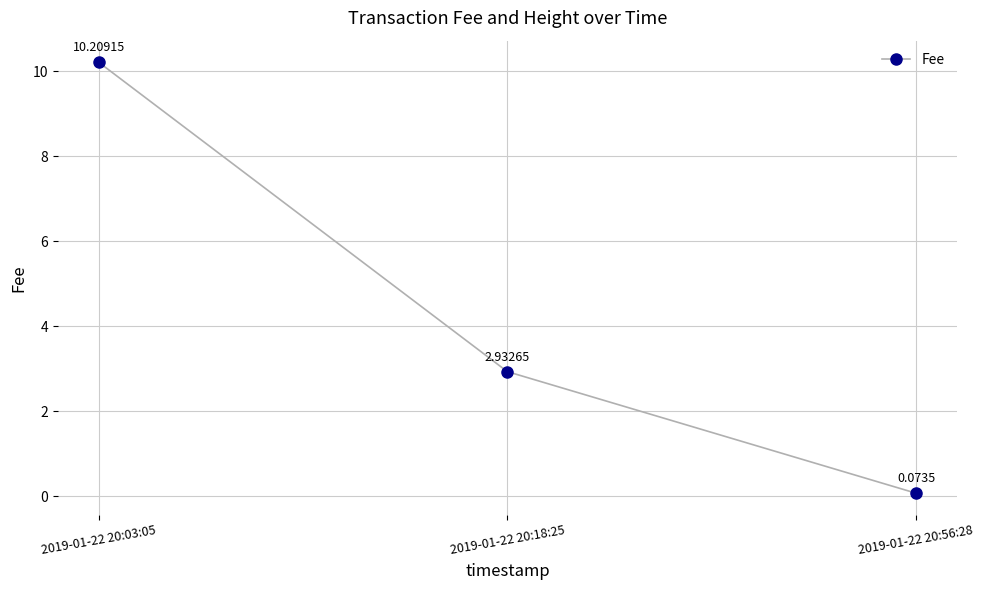

How many data points does each series have?

3